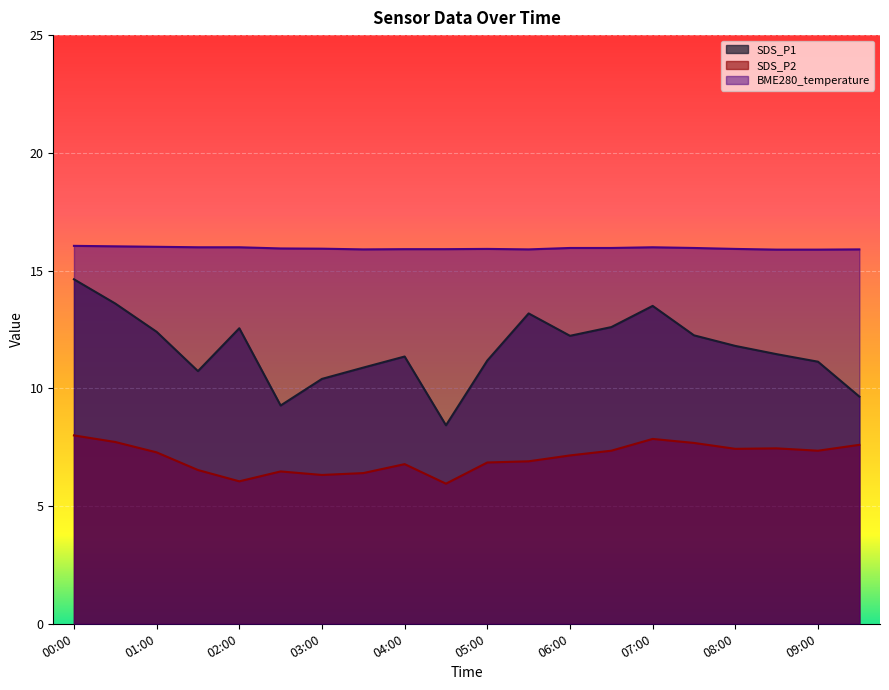

What is the sum of the SDS_P1 values at 01:30 and 08:00?

22.5